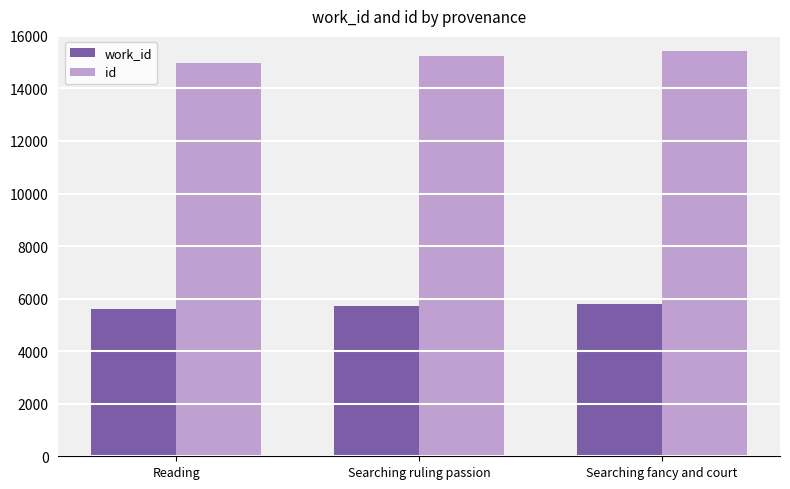

The id series shows 15235 at Searching ruling passion. True or false?

True